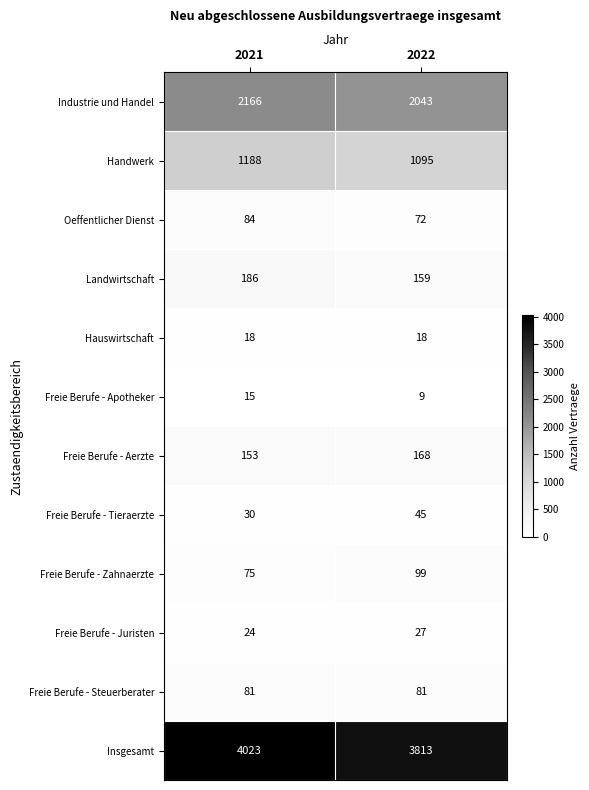

What is the difference between the highest and lowest values at 2021?

4008